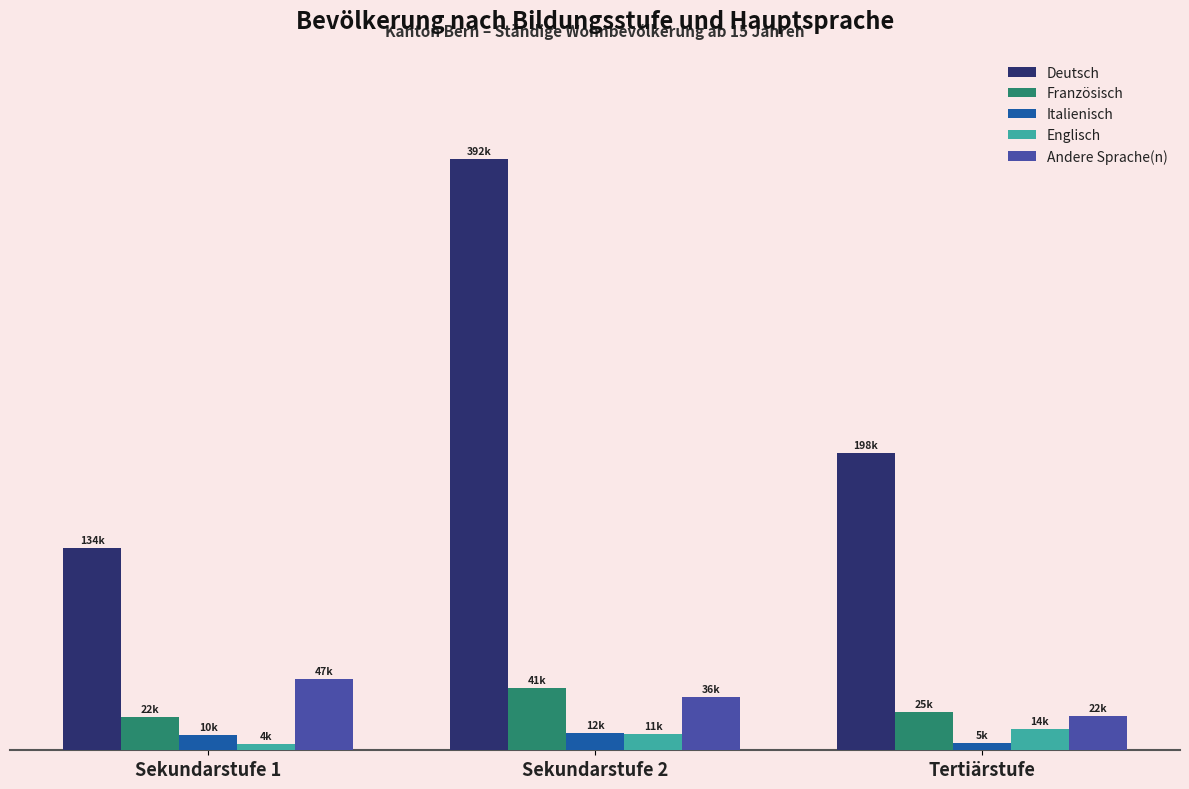

What are all the series names shown in the legend?

Deutsch, Französisch, Italienisch, Englisch, Andere Sprache(n)